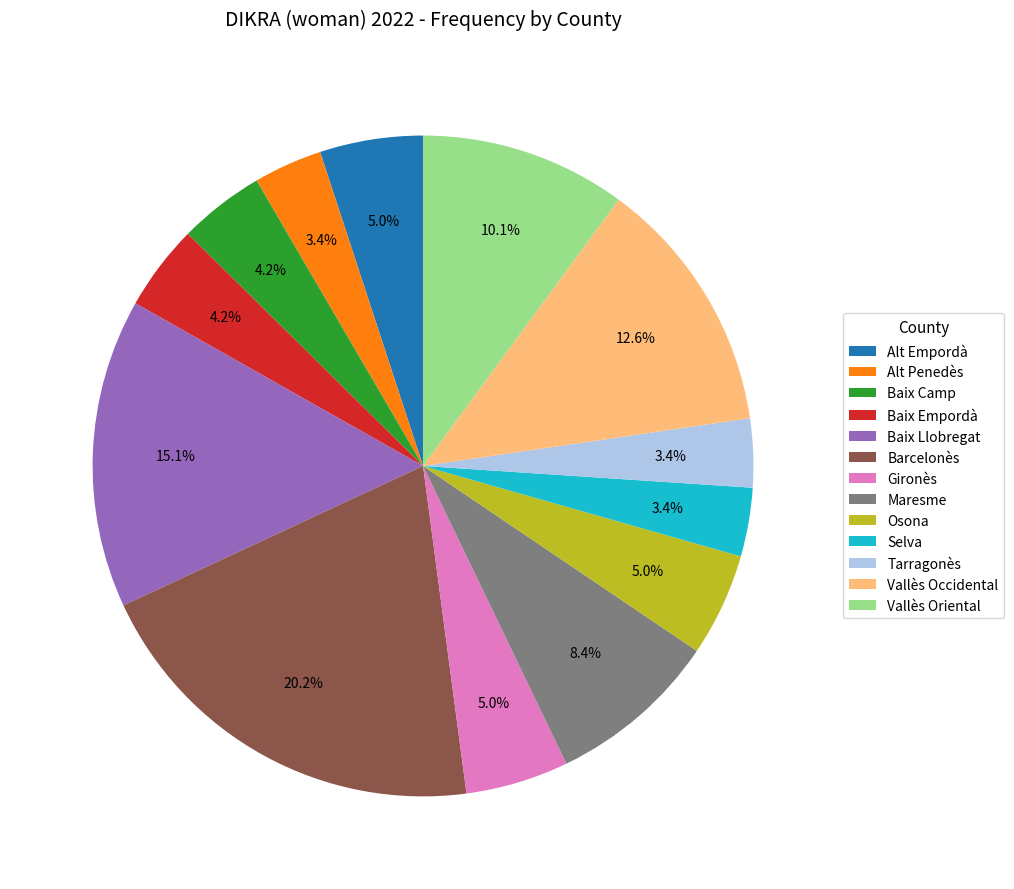

To the nearest percent, what portion does Baix Camp represent?

4%